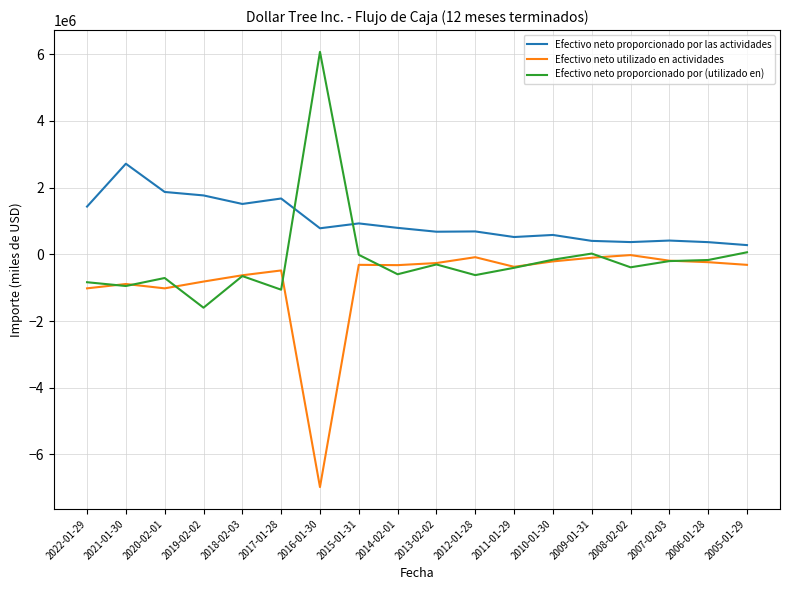

True or false: Efectivo neto proporcionado por las actividades and Efectivo neto utilizado en actividades intersect in this chart.

False